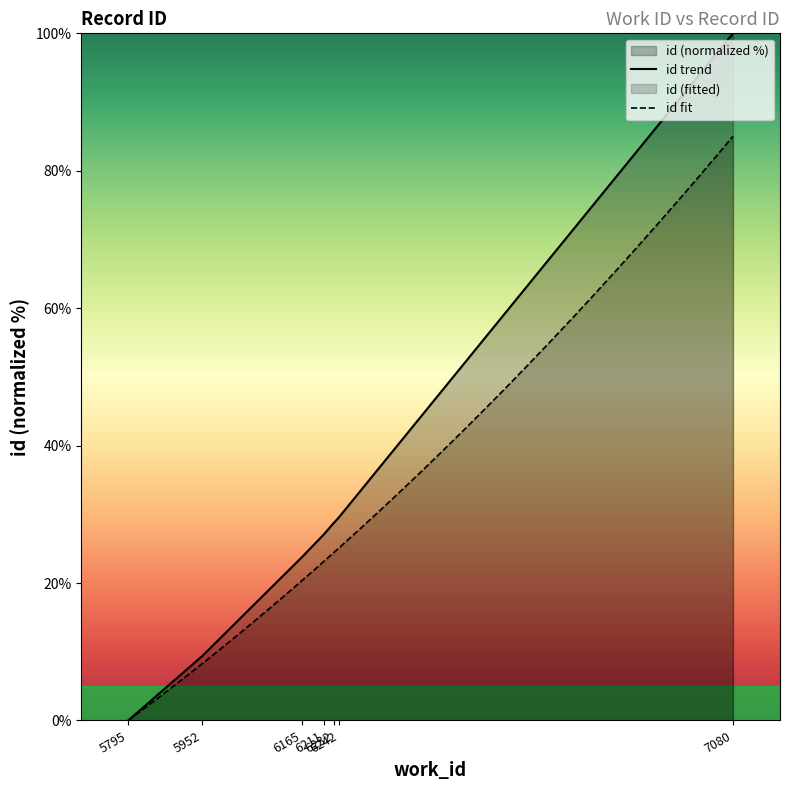

List the labels in order of value, smallest first.

5795, 5952, 6165, 6211, 6232, 6242, 7080